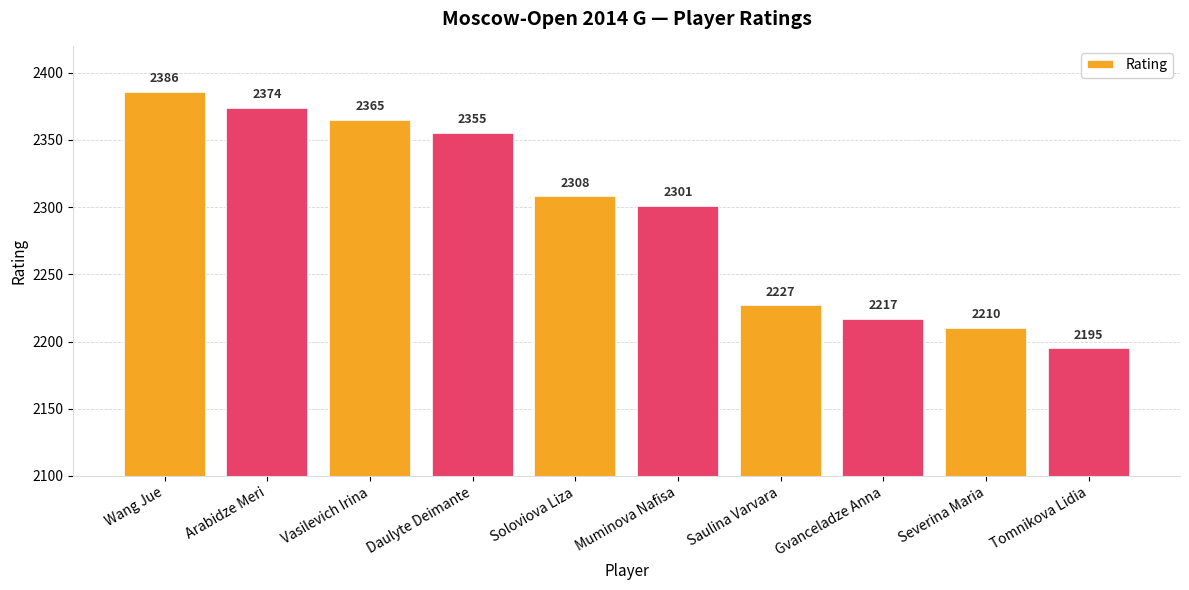

What is the difference between the second highest and second lowest values?

164